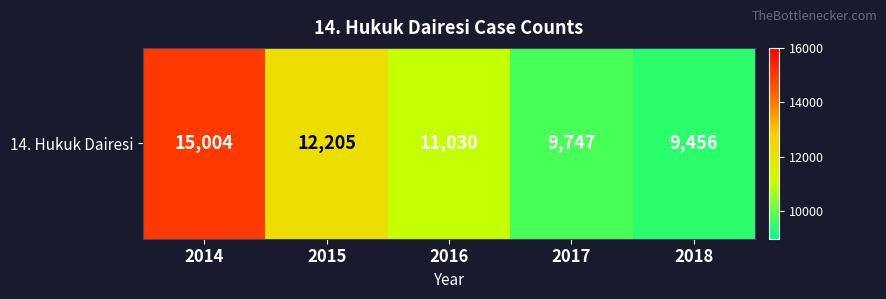

What is the difference between the maximum and minimum values?

5548